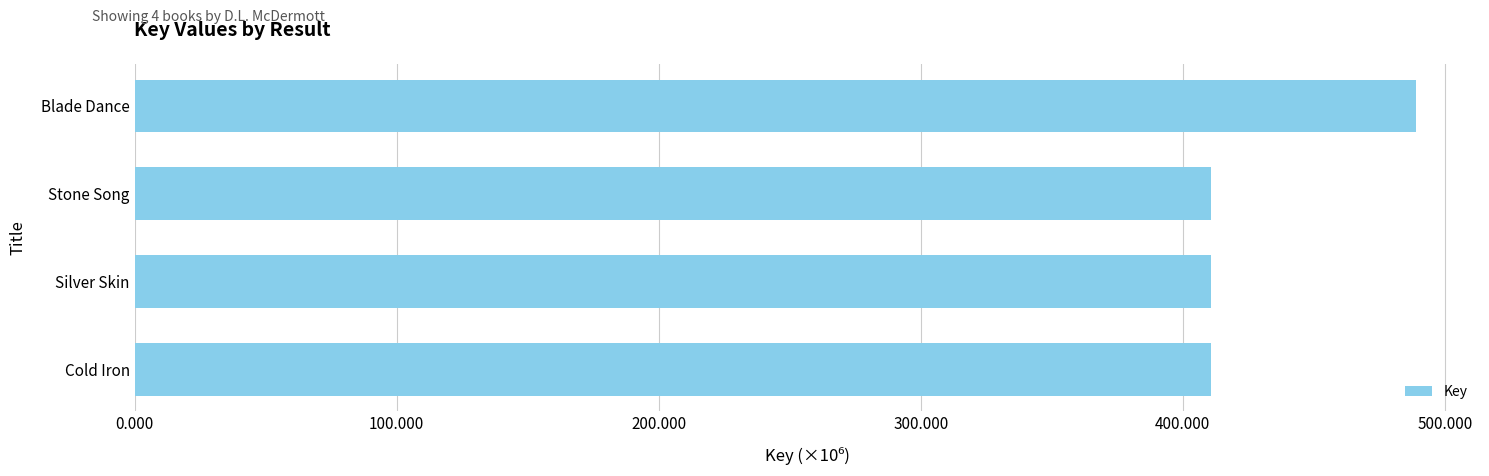

What is the minimum value shown in the chart?

410843281